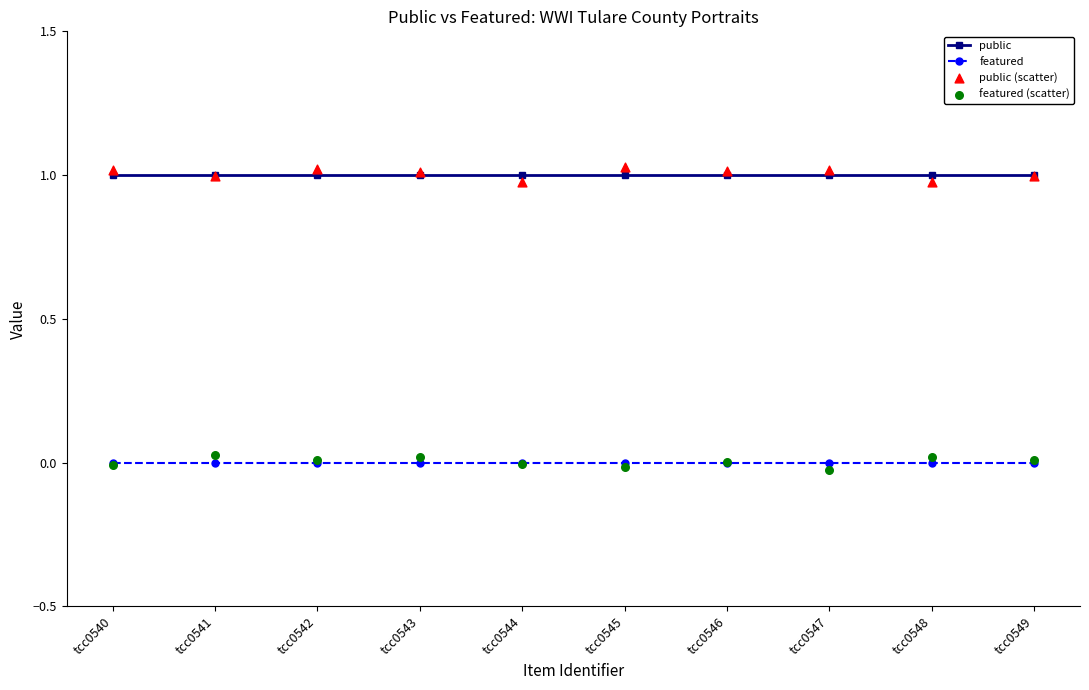

Which series has the largest total across all categories?

public (scatter)